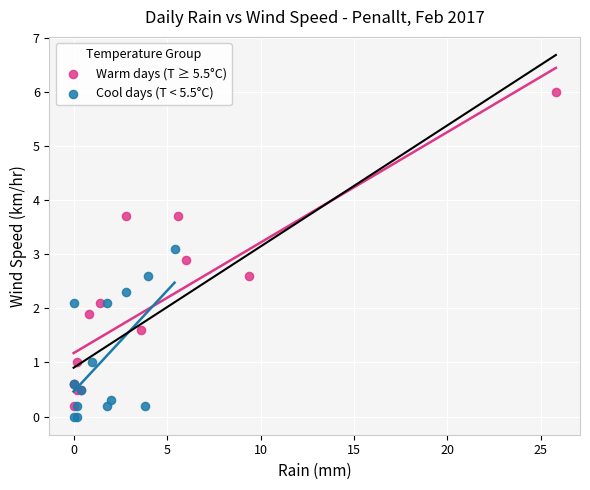

Which series reaches the maximum Y coordinate?

Warm days (T ≥ 5.5°C)